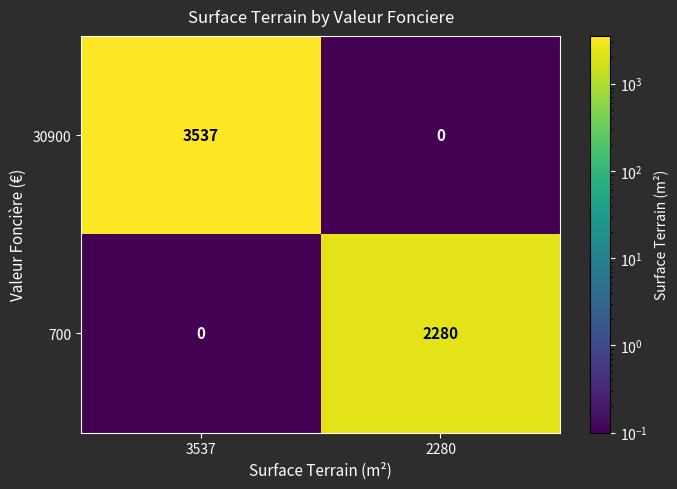

Count the number of data series in this chart.

2